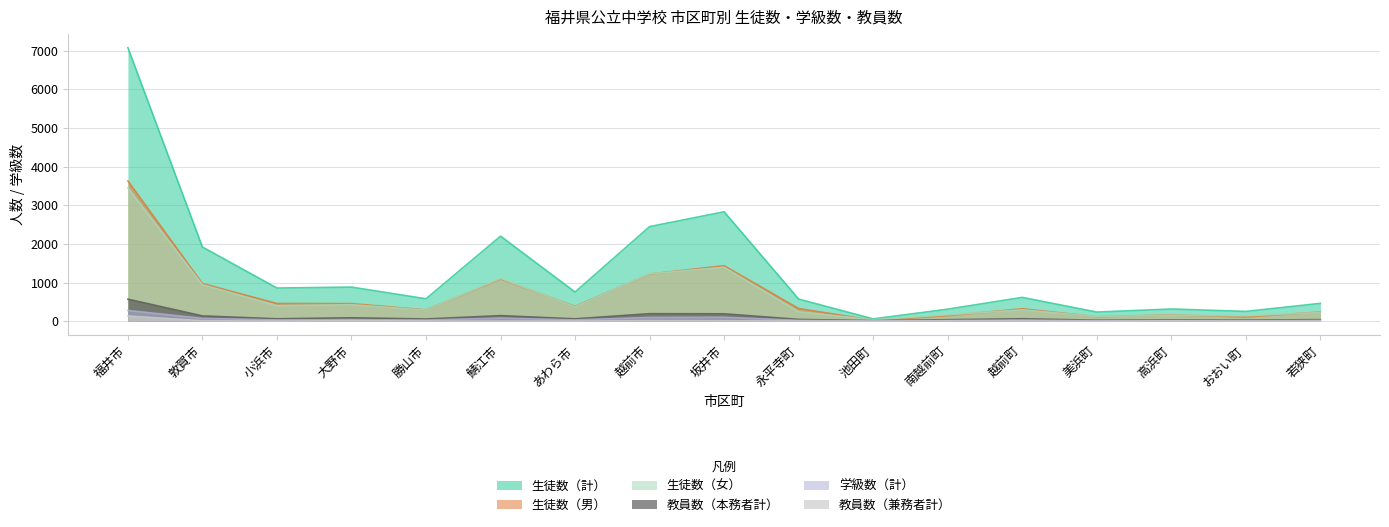

True or false: 教員数（兼務者計） and 生徒数（計） cross at least once.

False